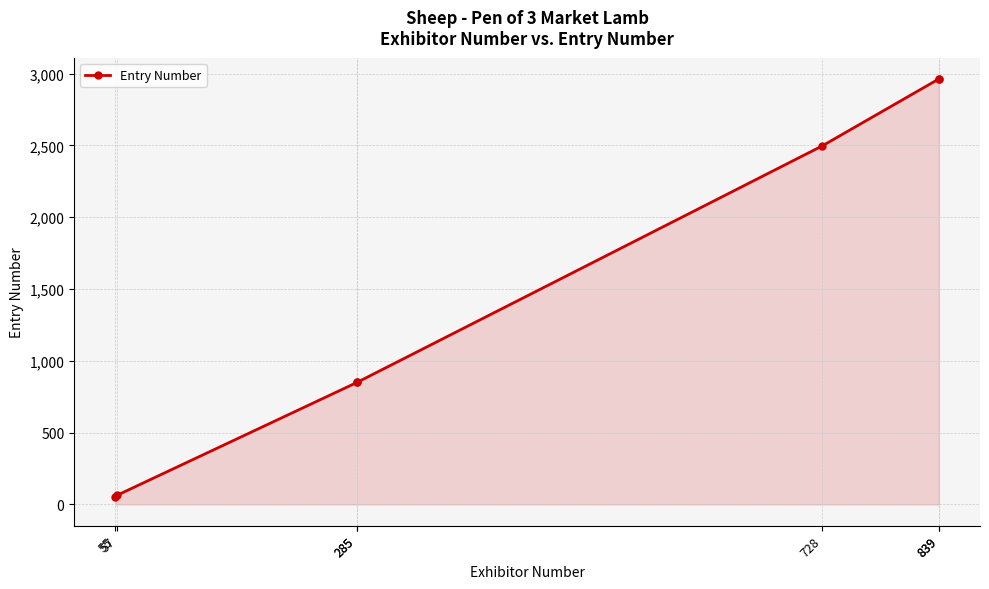

What is the approximate value at 285?

849